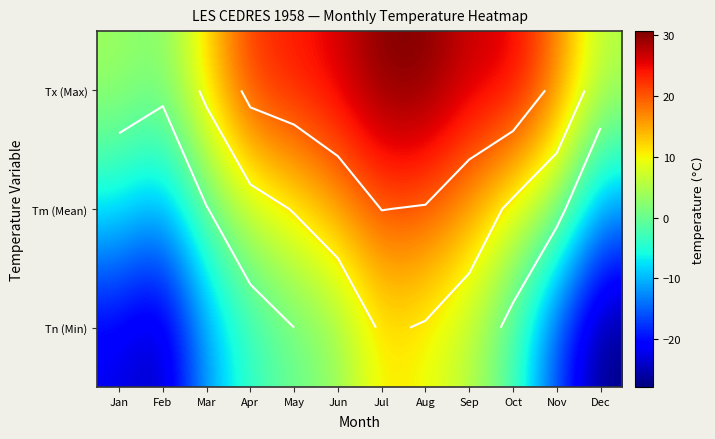

Between Nov and Feb, which is larger?

Nov